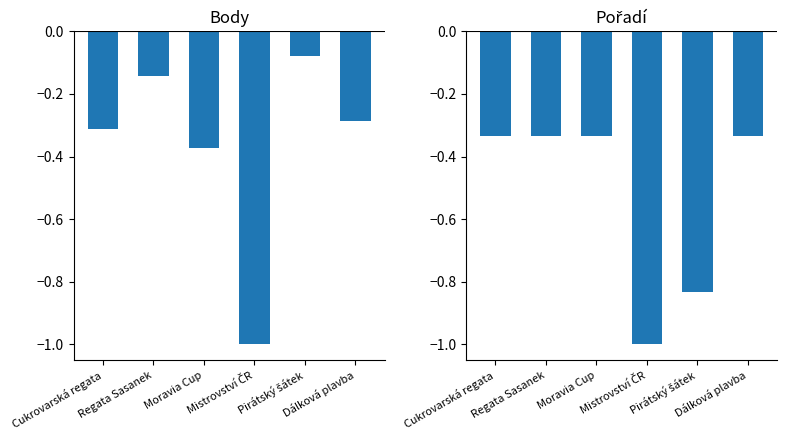

How many data points does each series have?

6